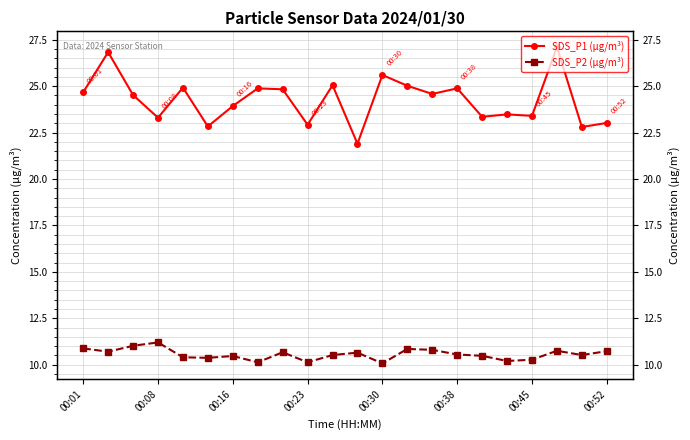

The SDS_P2 (µg/m³) series shows 4.8 at 00:38. True or false?

False